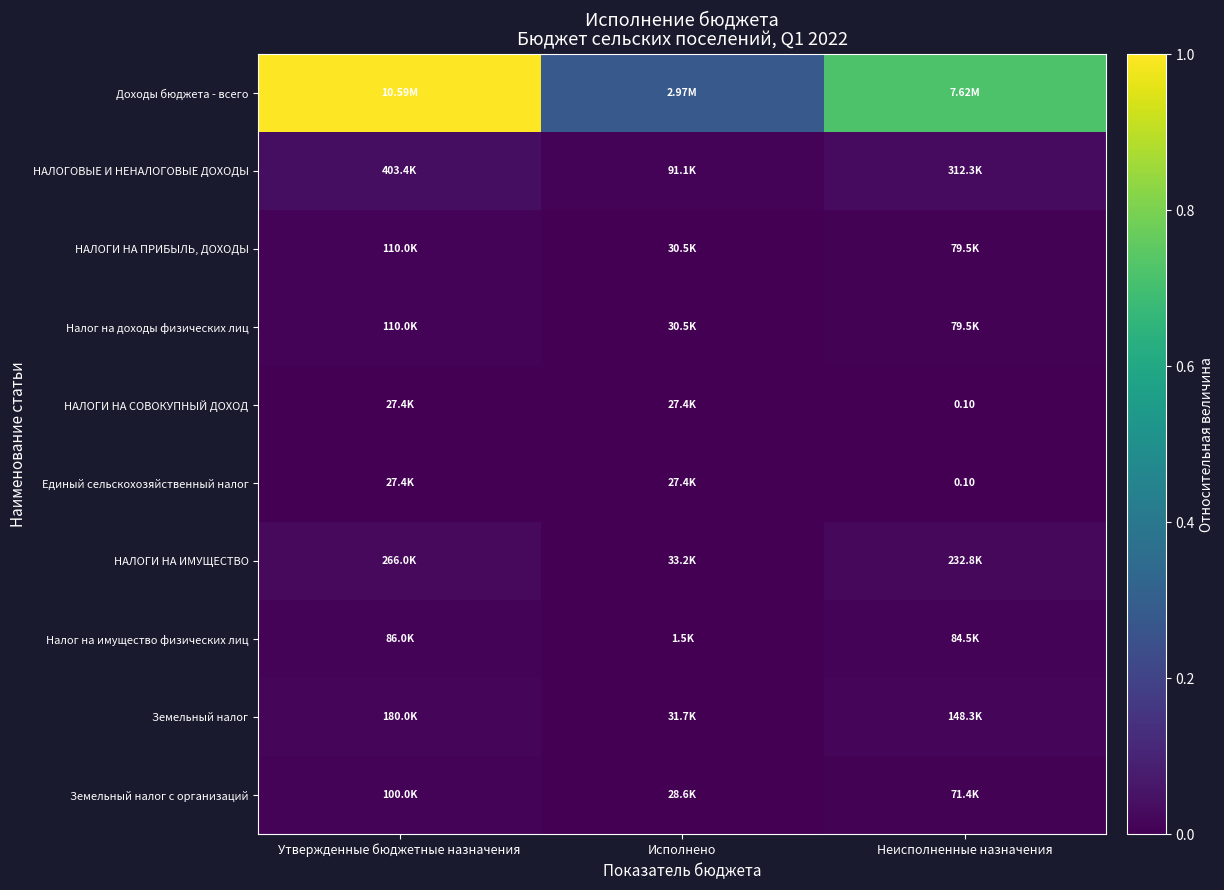

Between Неисполненные назначения and Исполнено, which is larger?

Неисполненные назначения